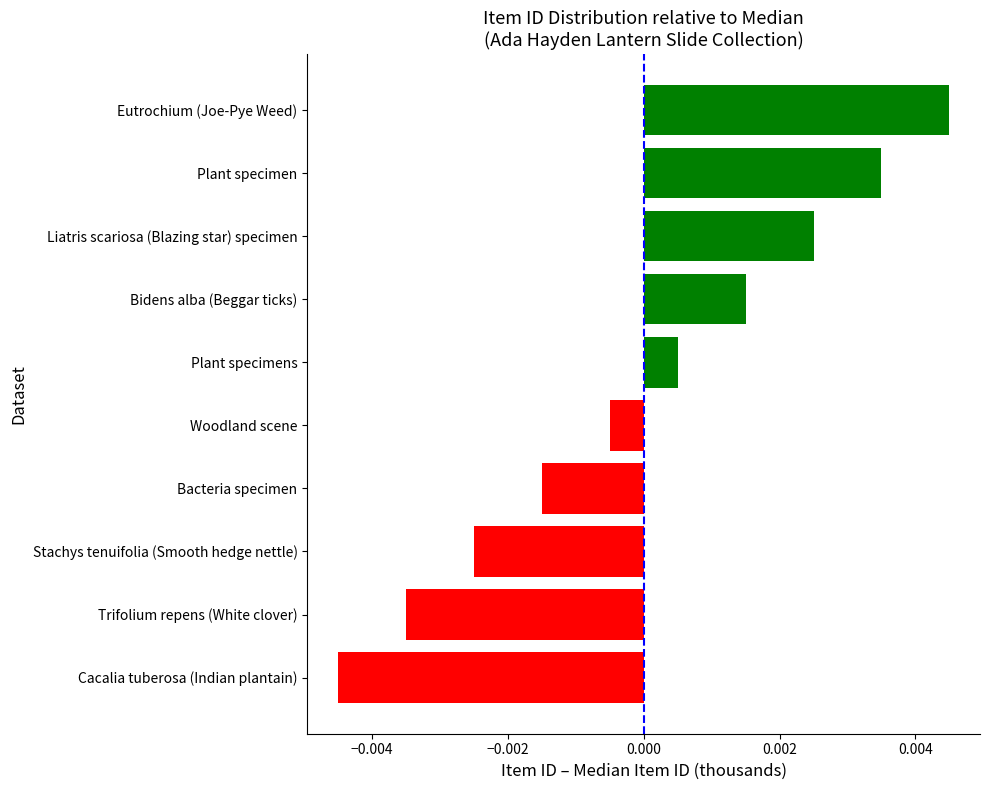

List the labels in order of value, largest first.

Eutrochium (Joe-Pye Weed), Plant specimen, Liatris scariosa (Blazing star) specimen, Bidens alba (Beggar ticks), Plant specimens, Woodland scene, Bacteria specimen, Stachys tenuifolia (Smooth hedge nettle), Trifolium repens (White clover), Cacalia tuberosa (Indian plantain)